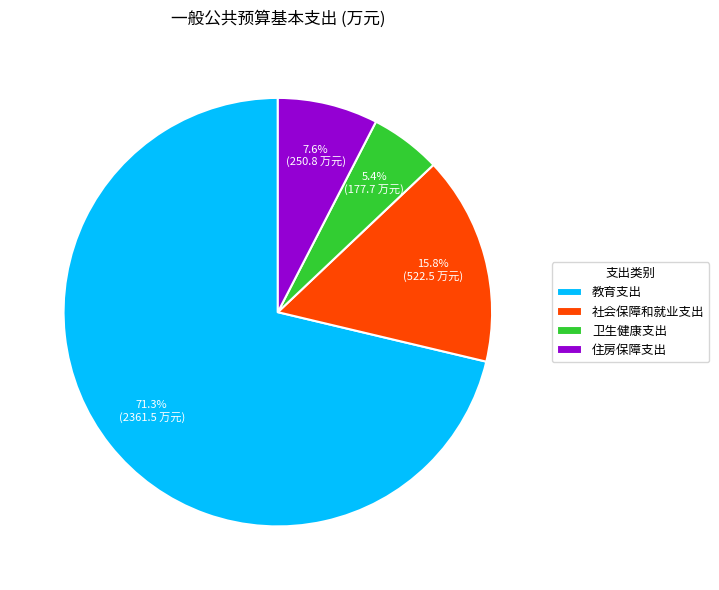

Does 住房保障支出 account for over 50% of the chart?

No